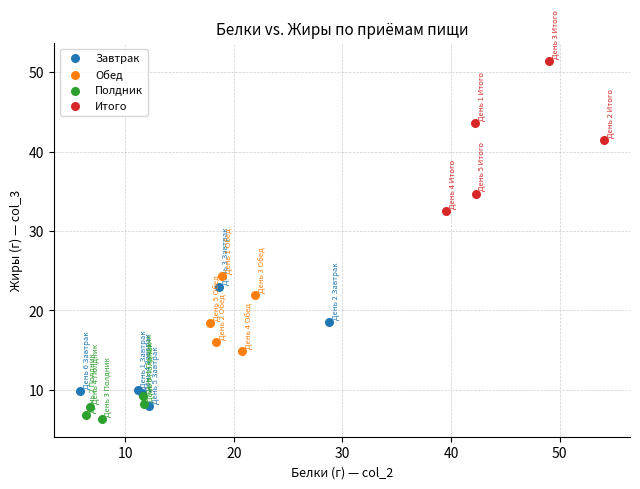

Which series has the largest Y range (max minus min)?

Итого